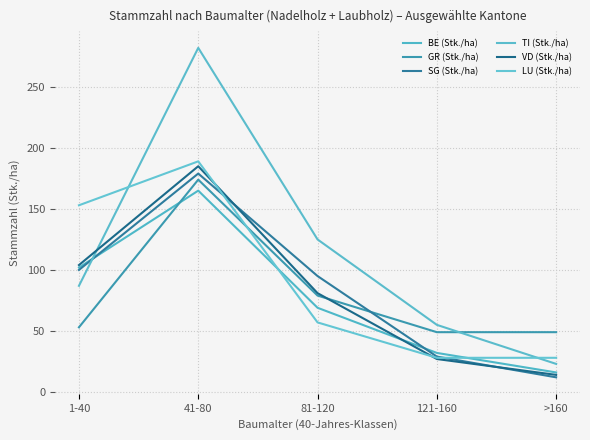

What is the average value of the GR (Stk./ha) series?

81